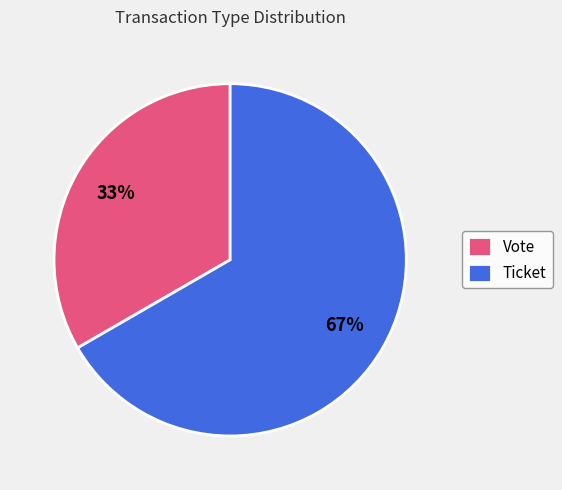

To the nearest percent, what is the average slice percentage?

50%